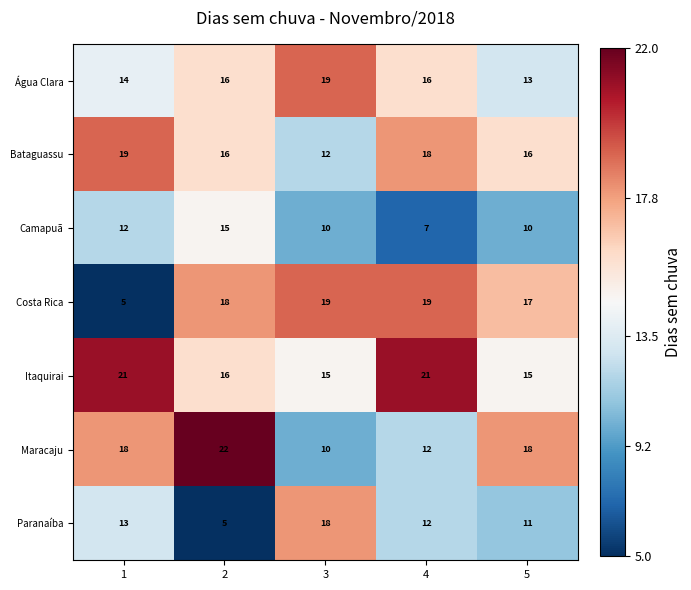

Count the number of categories in the chart.

5